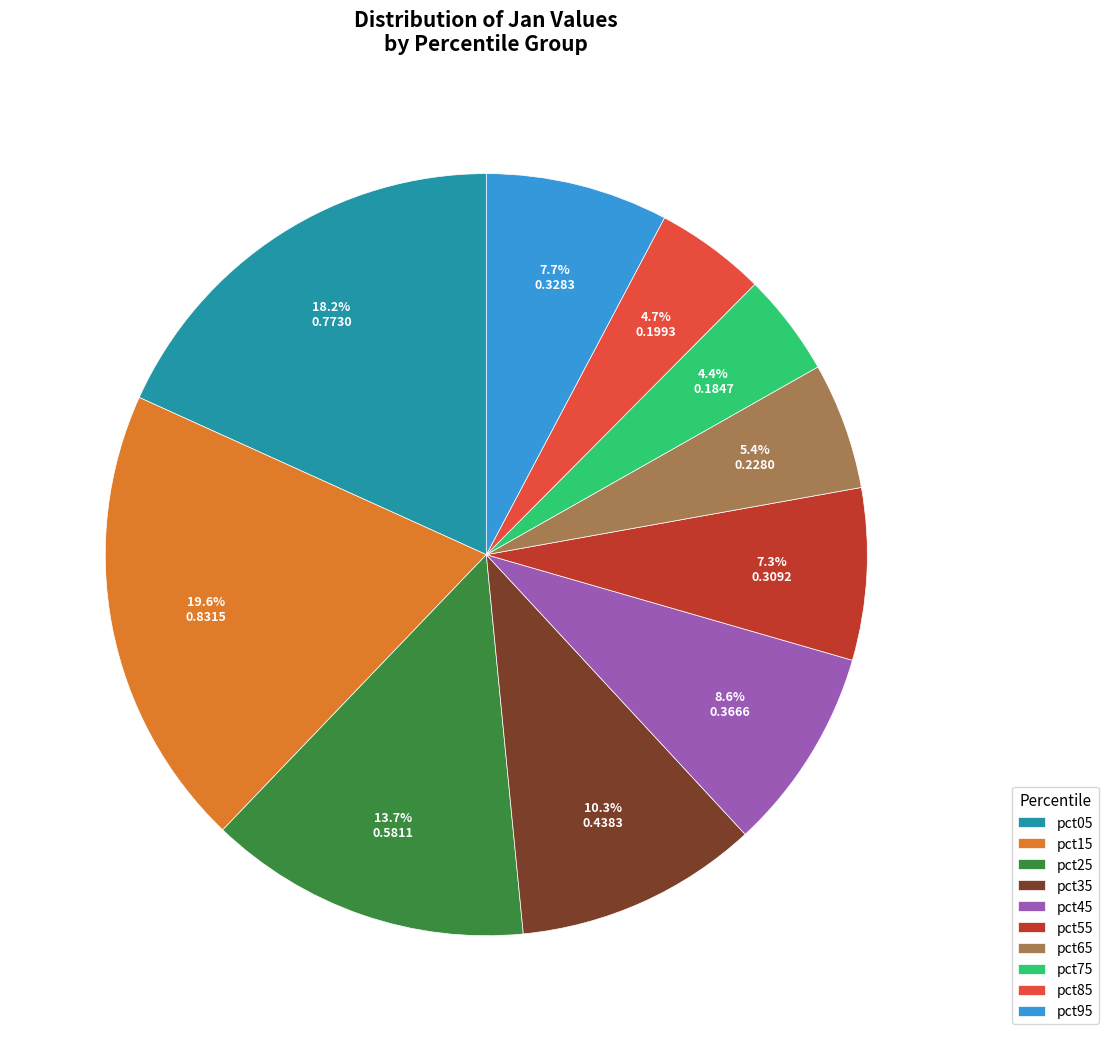

To the nearest percent, what is the average slice percentage?

10%